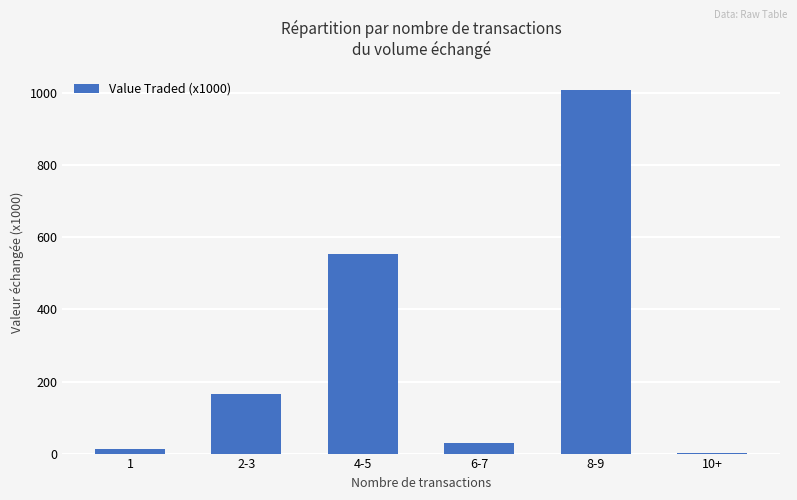

What is the sum of the values at 4-5 and 8-9?

1563.2